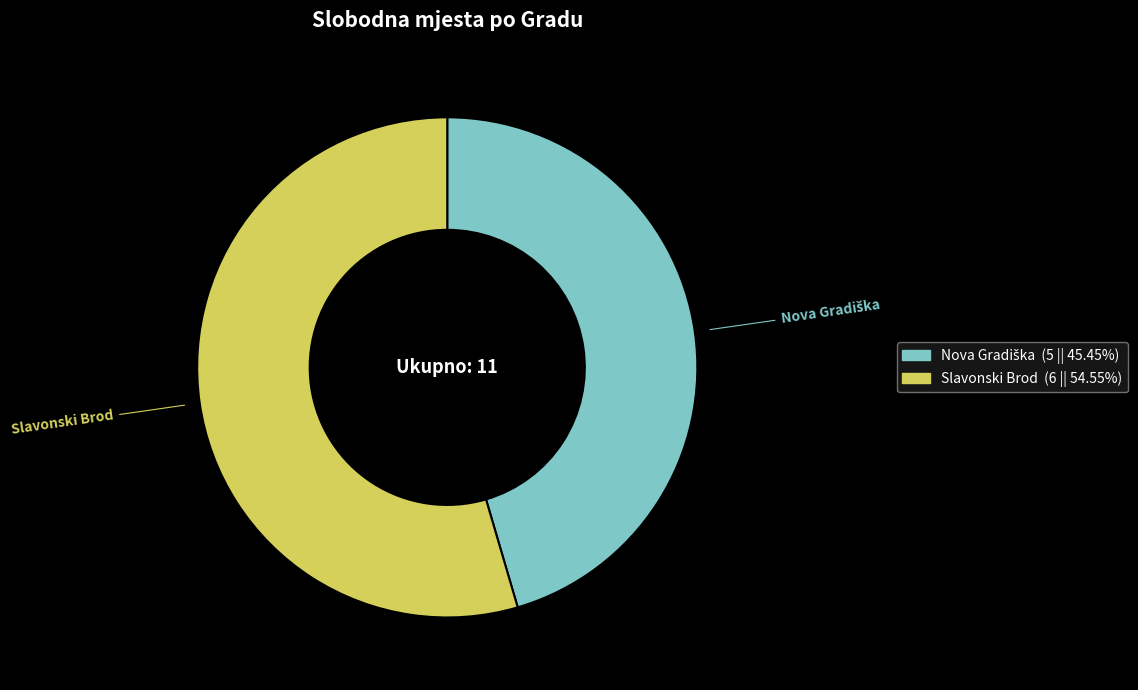

Is there a majority slice in this chart?

Yes